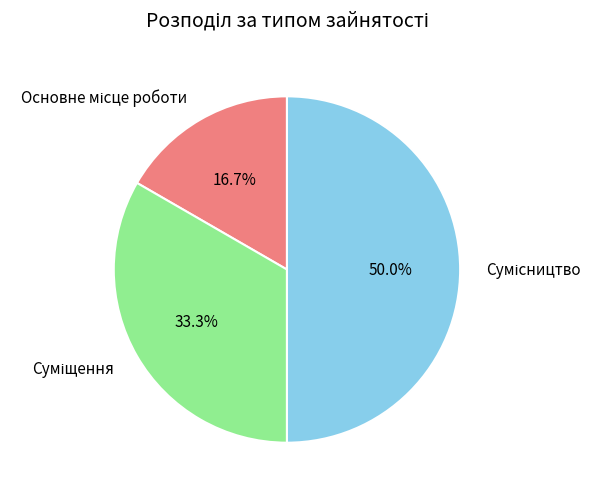

How many slices are in this pie chart?

3